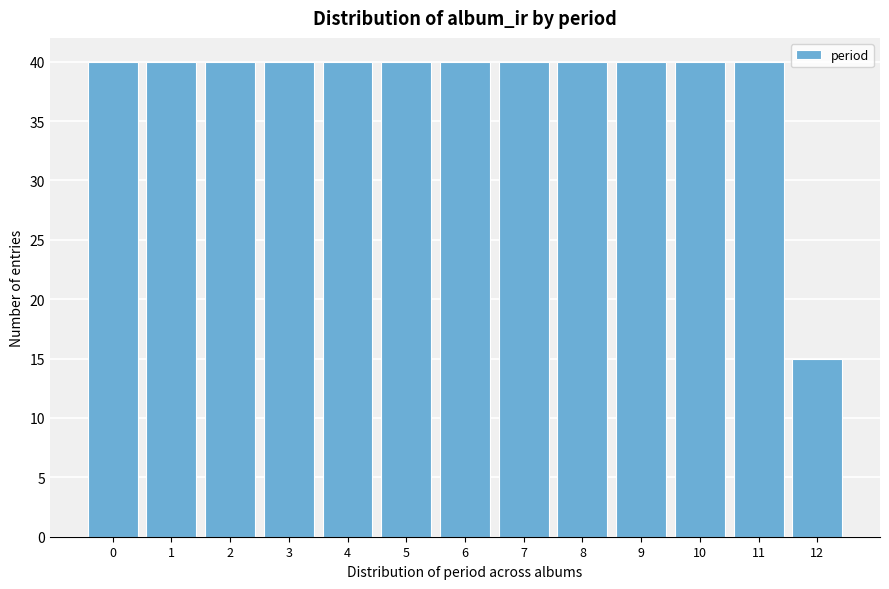

Reading right to left, what are all the values shown in this chart?

12=15	11=40	10=40	9=40	8=40	7=40	6=40	5=40	4=40	3=40	2=40	1=40	0=40